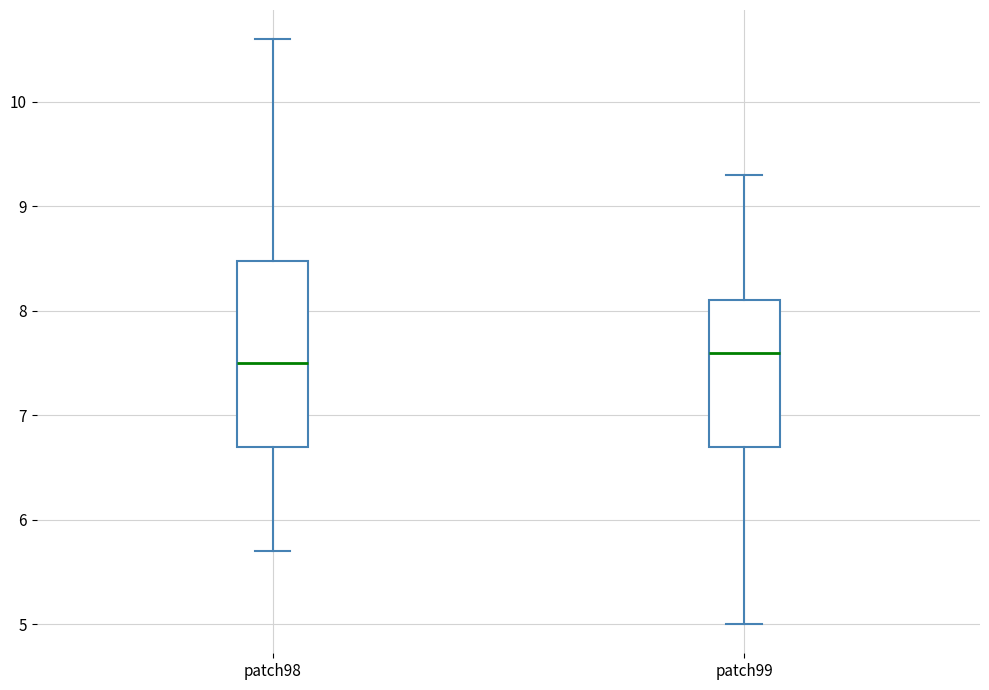

Comparing the boxes themselves (not the whiskers), which one is the tallest?

patch98